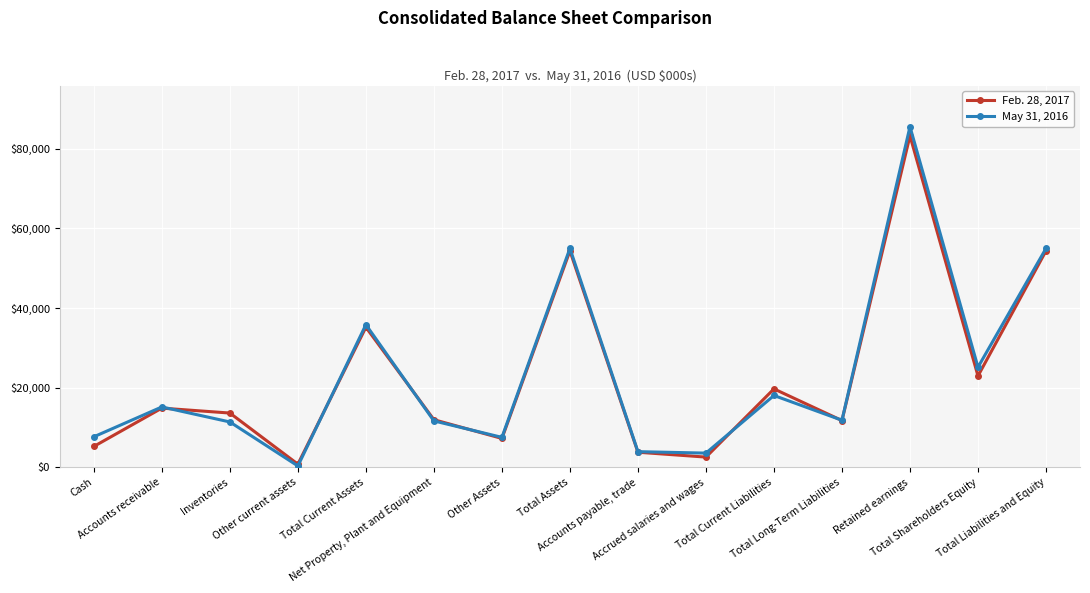

Rank the series by their average value, from highest to lowest.

May 31, 2016, Feb. 28, 2017